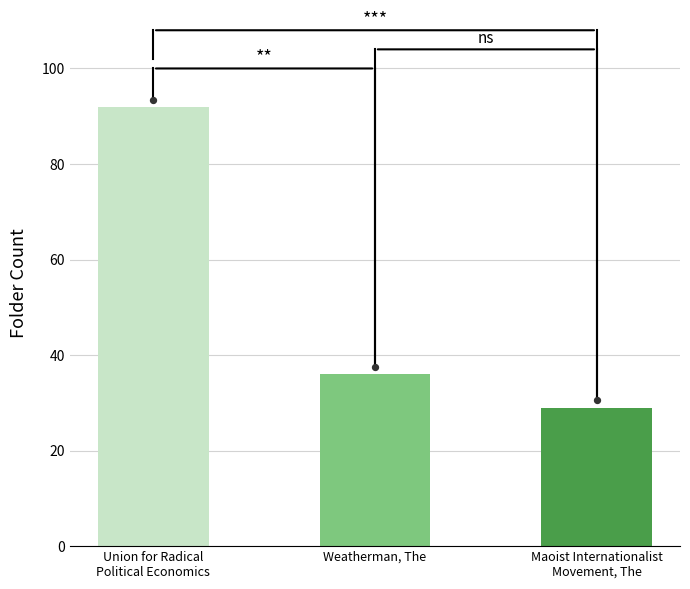

What is the change in value from Weatherman, The to Maoist Internationalist
Movement, The?

-7